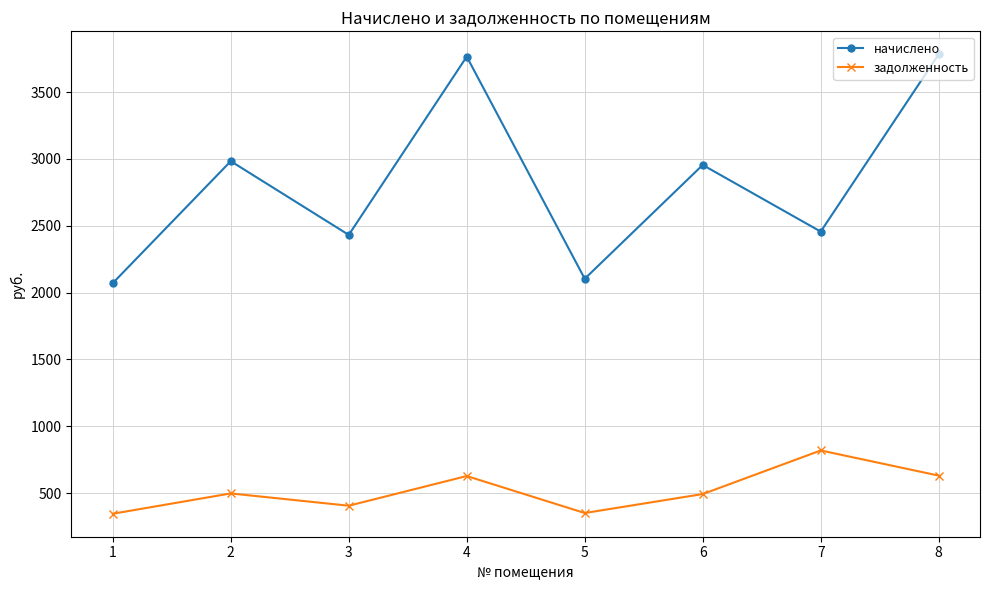

What is the average value of the начислено series?

2818.6